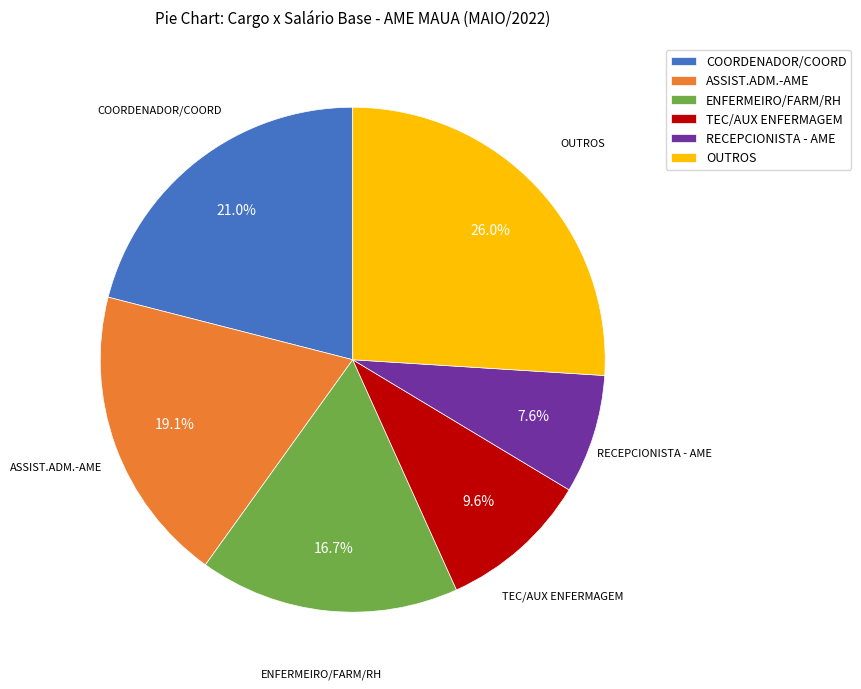

Does ASSIST.ADM.-AME represent more than half of the total?

No